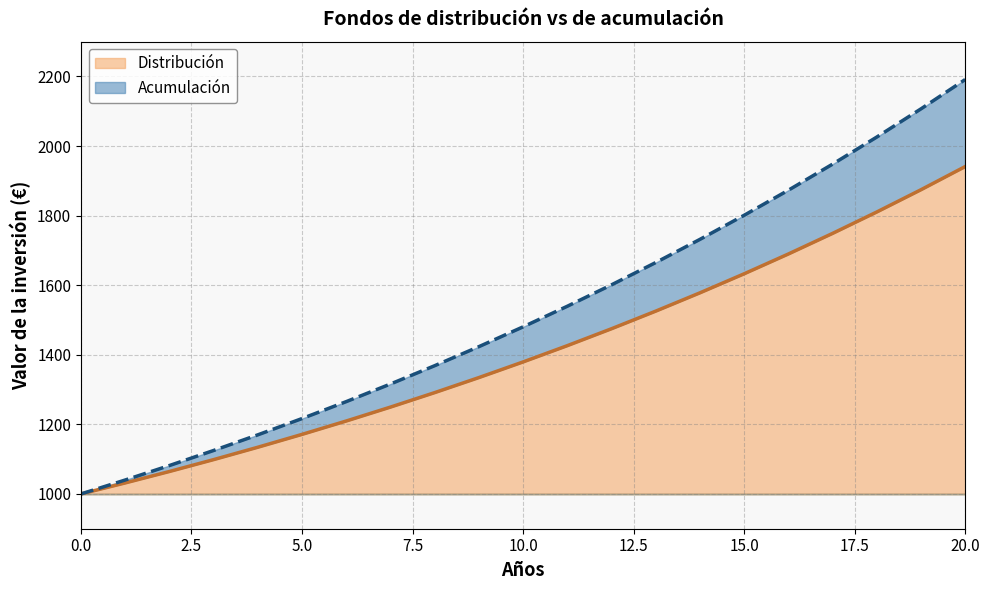

The value of Acumulación at 10 is 310.3. True or false?

False